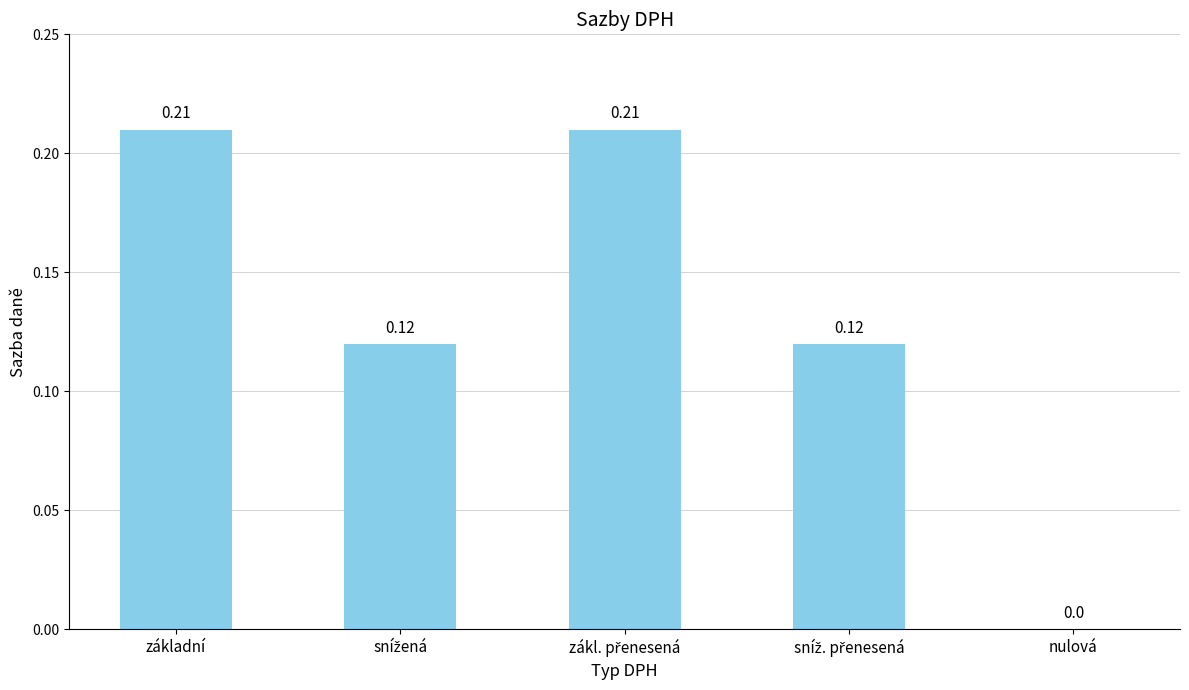

What is the sum of all values?

0.7